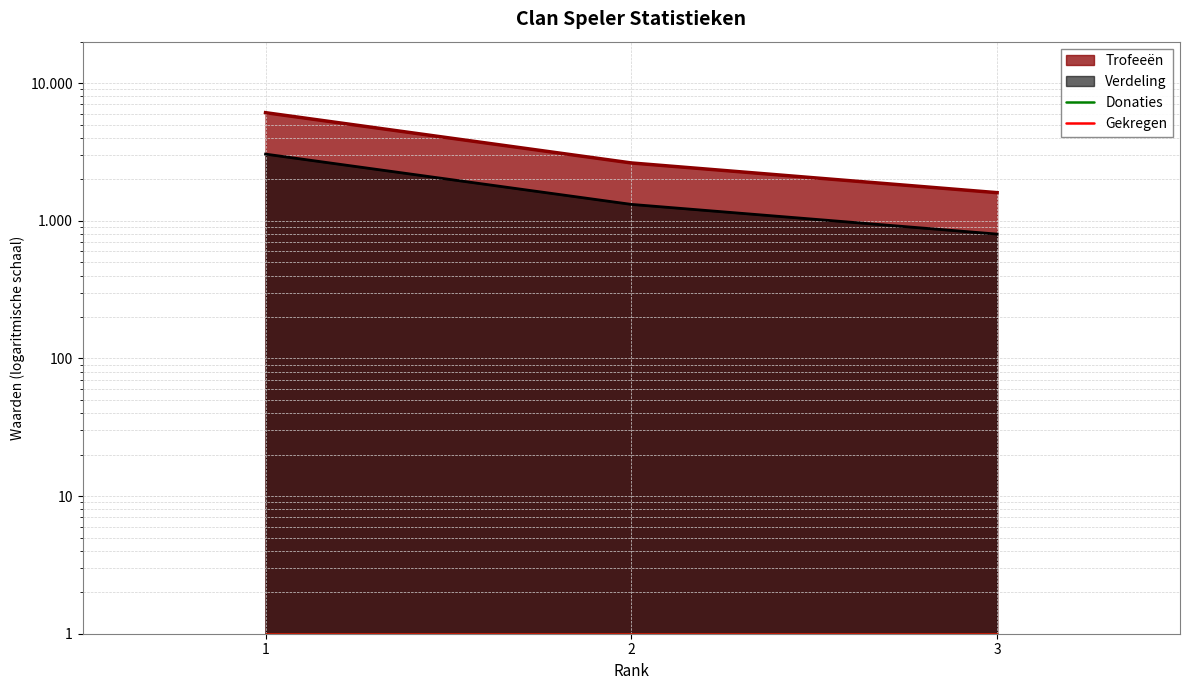

What is the total value across all series at 1?

9147